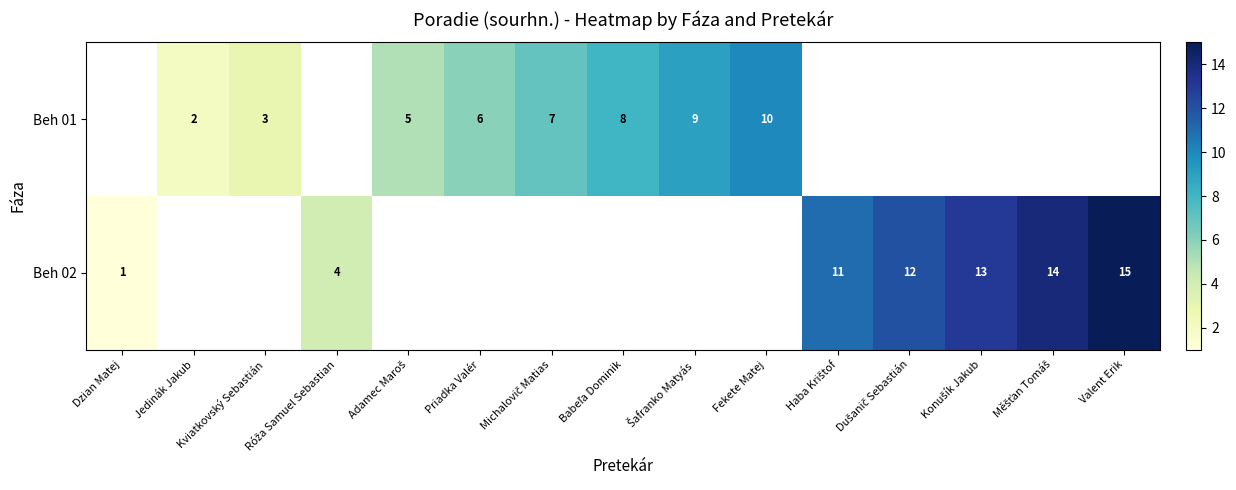

The Beh 01 series shows 4 at Kviatkovský Sebastián. True or false?

False